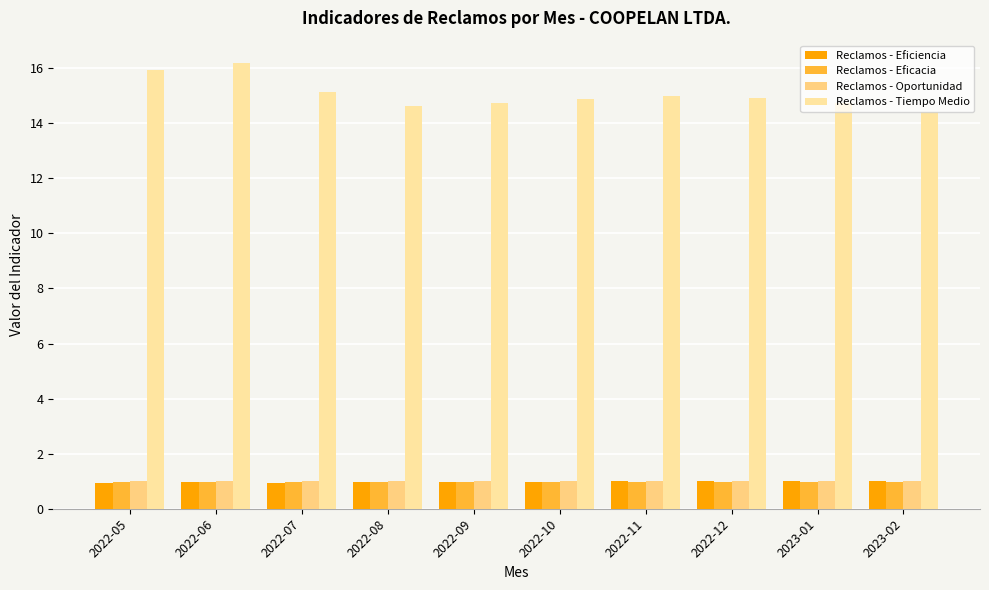

What is the difference between the highest and lowest values at 2022-07?

14.2